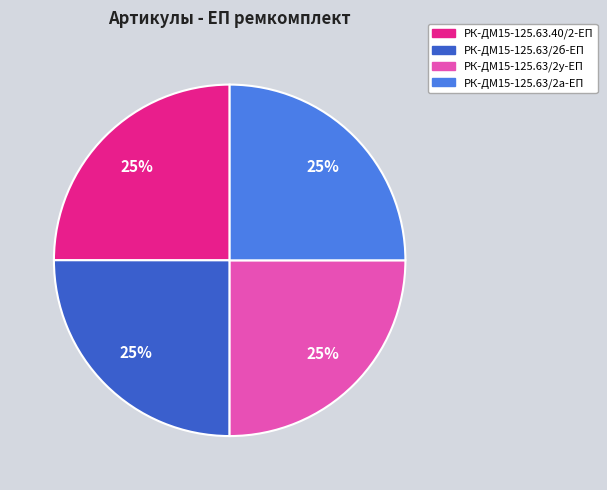

True or false: РК-ДМ15-125.63/2б-ЕП accounts for 25% of the total.

True